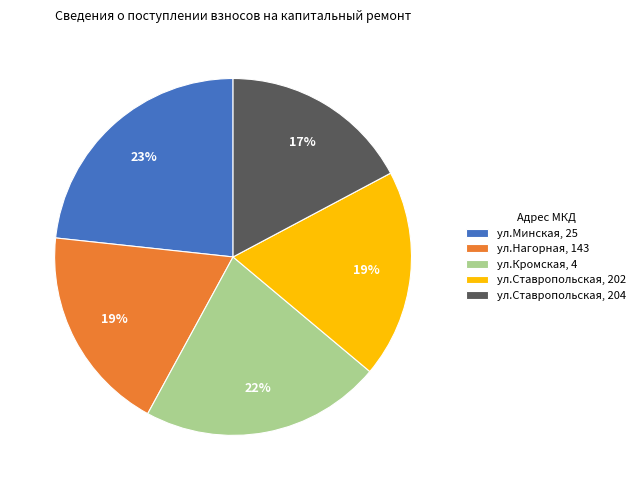

To the nearest percent, what percentage of the pie is ул.Ставропольская, 202?

19%